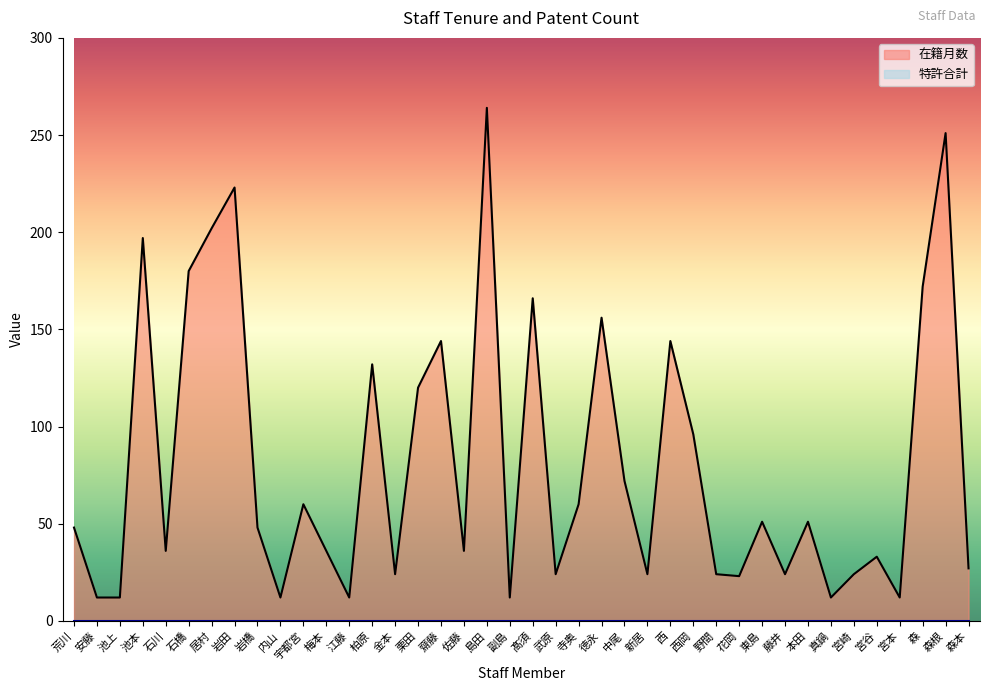

At which label does the data first exceed 48?

池本